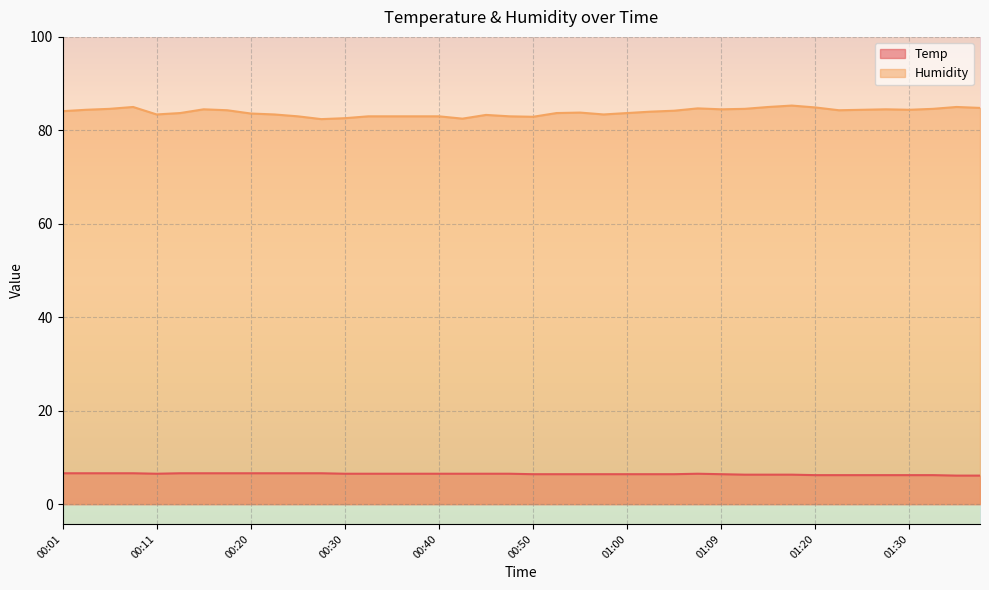

Reading left to right, transcribe all the data shown in this chart.

Temp: 6.6	6.6	6.6	6.6	6.5	6.6	6.6	6.6	6.6	6.6	6.6	6.6	6.5	6.5	6.5	6.5	6.5	6.5	6.5	6.5	6.4	6.4	6.4	6.4	6.4	6.4	6.4	6.5	6.4	6.3	6.3	6.3	6.2	6.2	6.2	6.2	6.2	6.2	6.1	6.1
Humidity: 84.1	84.4	84.6	85.0	83.4	83.7	84.5	84.3	83.6	83.4	83.0	82.4	82.6	83.0	83.0	83.0	83.0	82.5	83.3	83.0	82.9	83.7	83.8	83.4	83.7	84.0	84.2	84.7	84.5	84.6	85.0	85.3	84.9	84.3	84.4	84.5	84.4	84.6	85.0	84.8